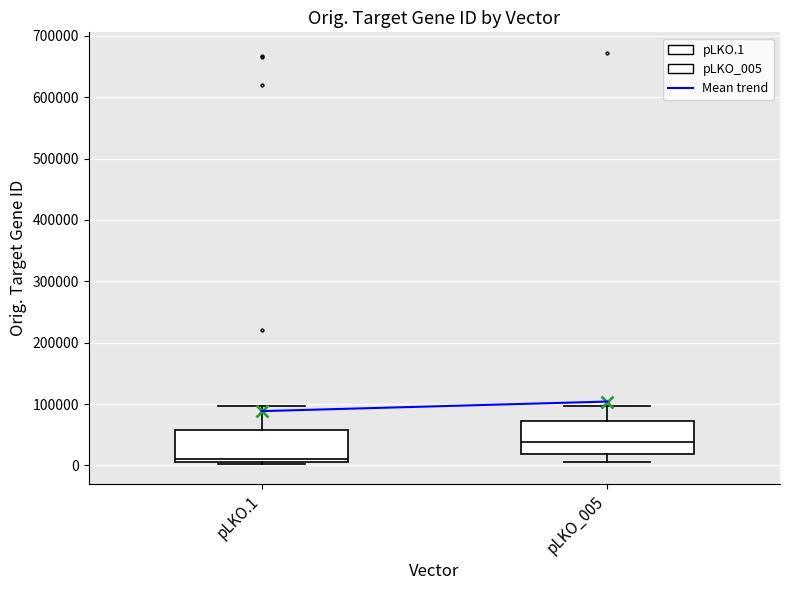

Where does the lower whisker of the box for pLKO_005 end on the y-axis? The values are not printed on the chart, so give them approximately, as read against the axis.

10000